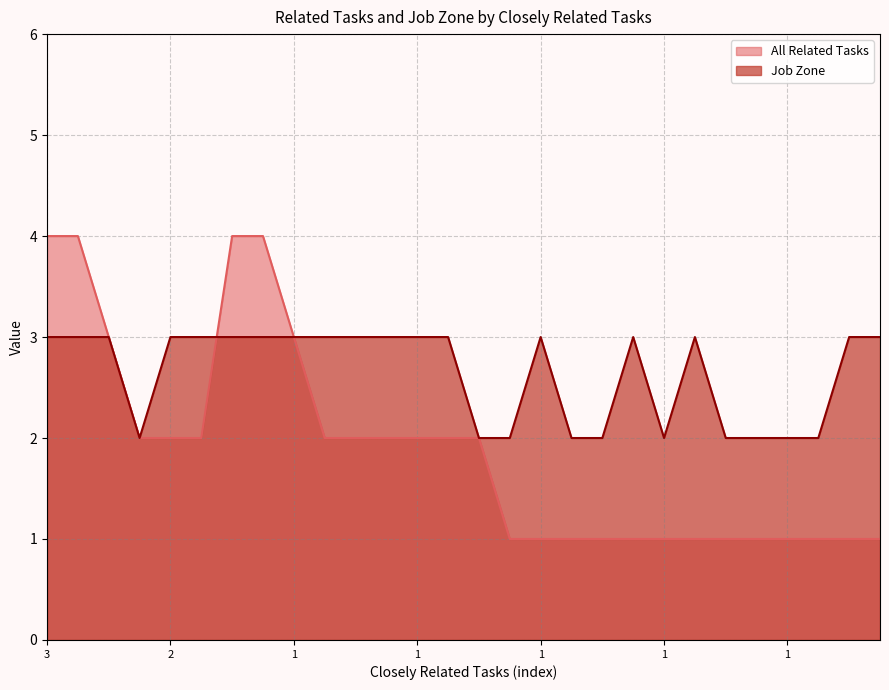

What are all the series names shown in the legend?

All Related Tasks, Job Zone